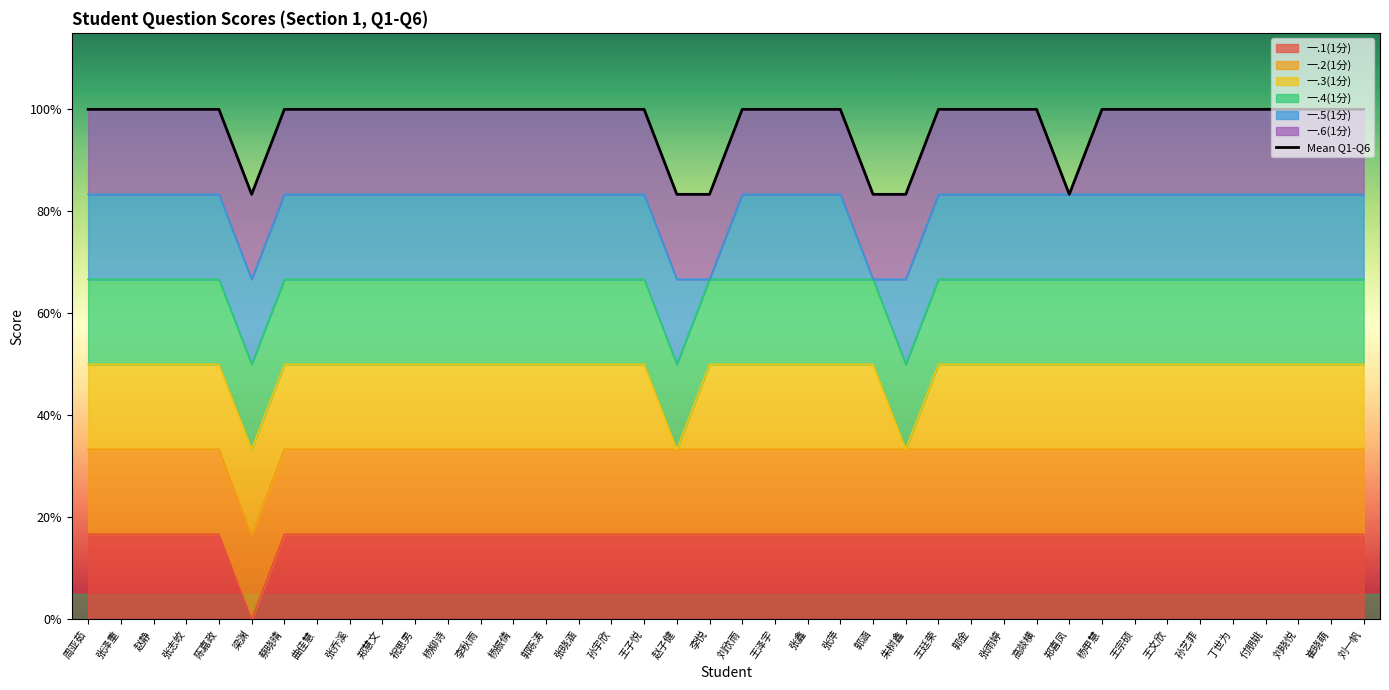

What position from the left is 曲佳慧?

8